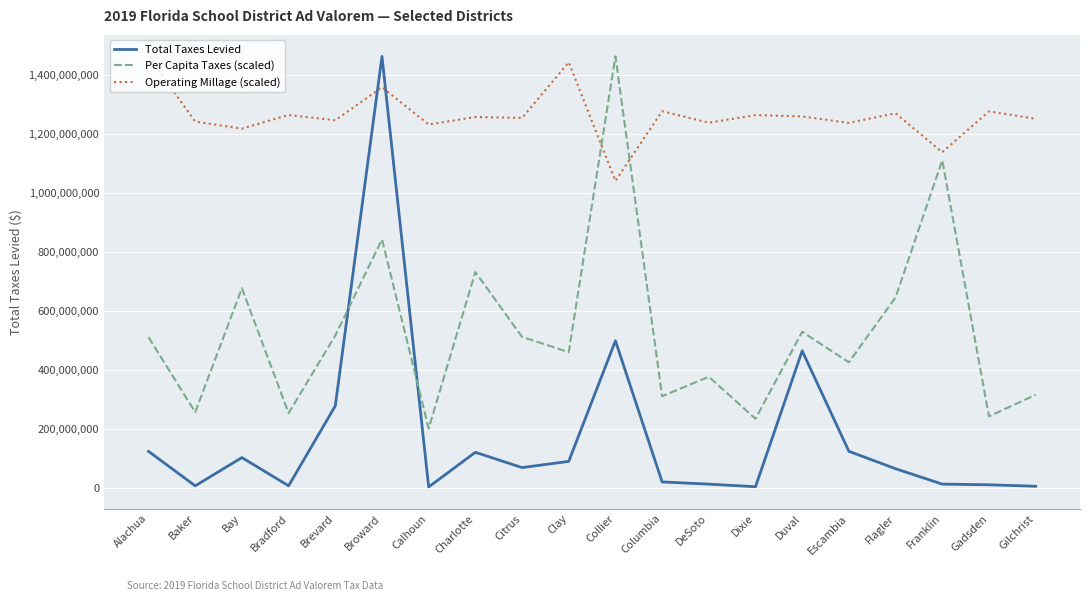

What is the spread (max minus min) of values at Collier?

963606411.0